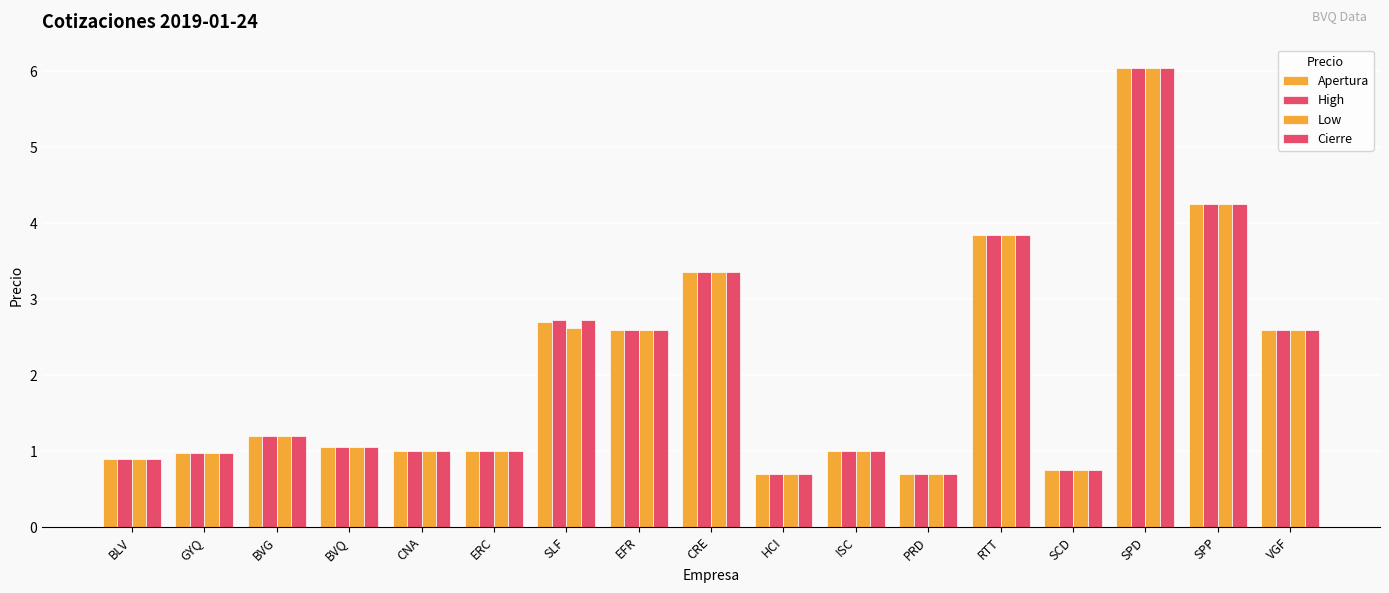

What is the label of the 4th bar from the right?

SCD